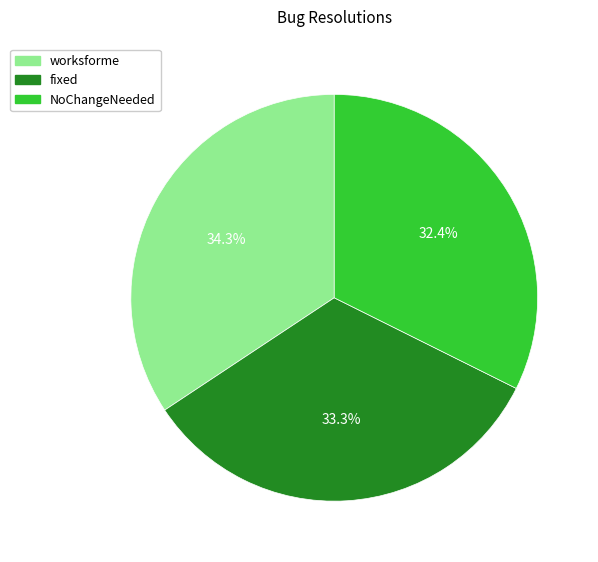

To the nearest percent, what is the average slice percentage?

33%